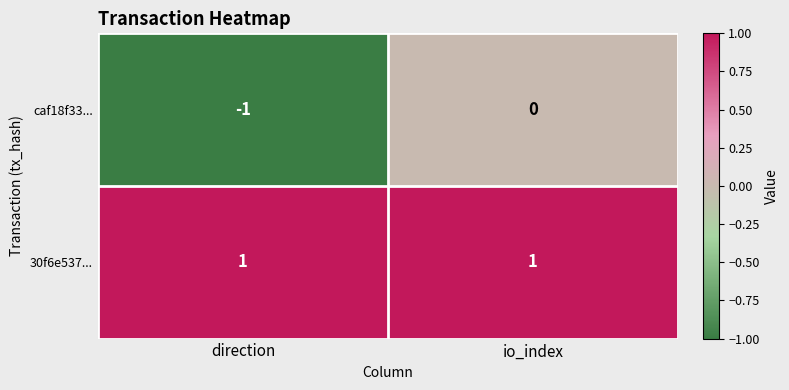

What is the total value across all series at io_index?

1